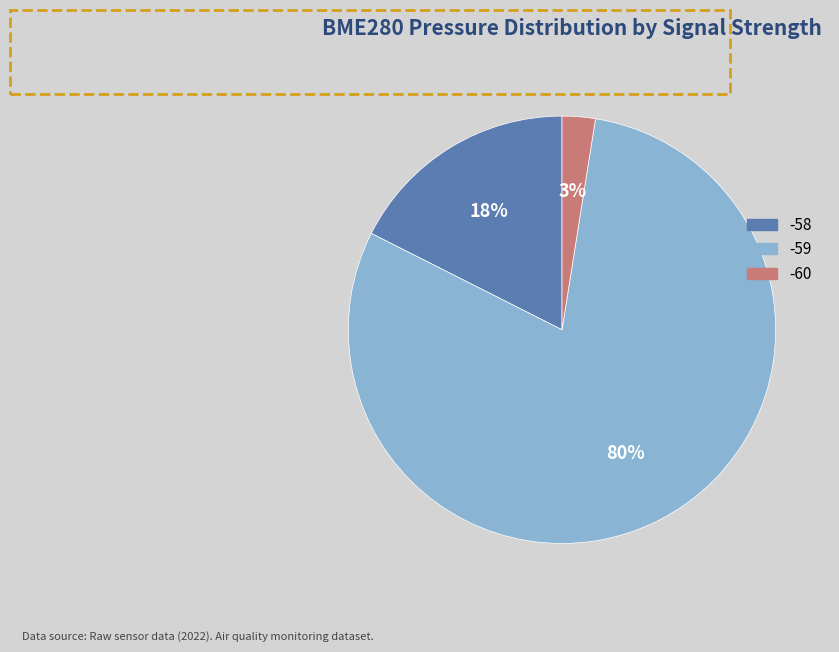

To the nearest percent, what is the average slice percentage?

33%